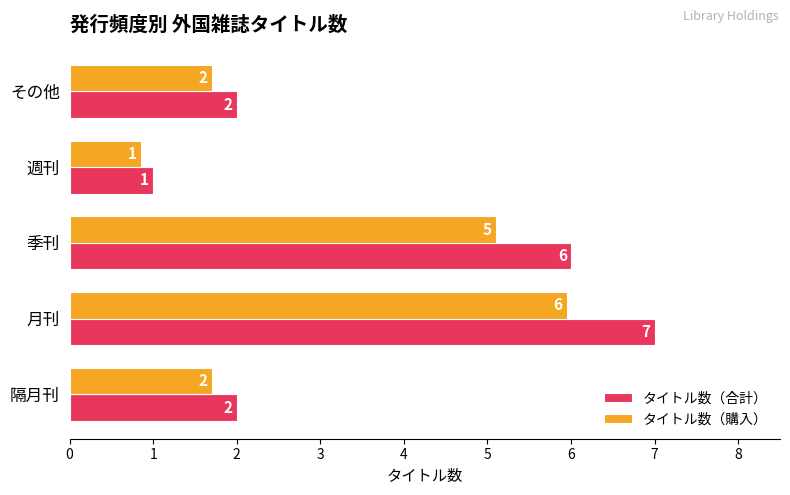

At which category does the chart reach its peak across all series?

月刊